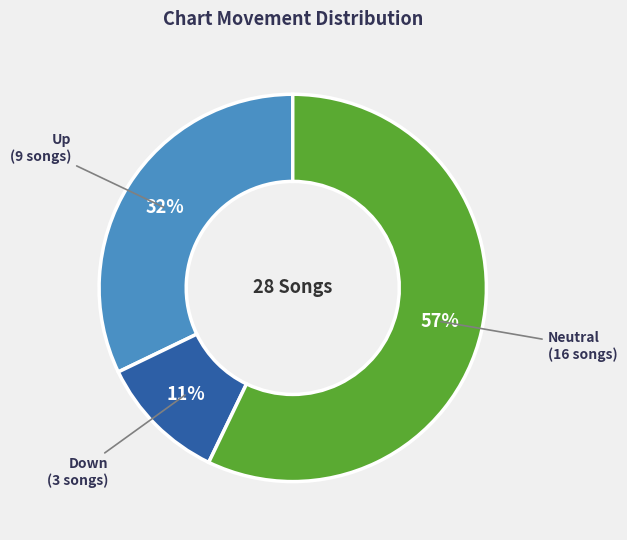

To the nearest percent, what is the difference between the largest and smallest slice percentages?

46%